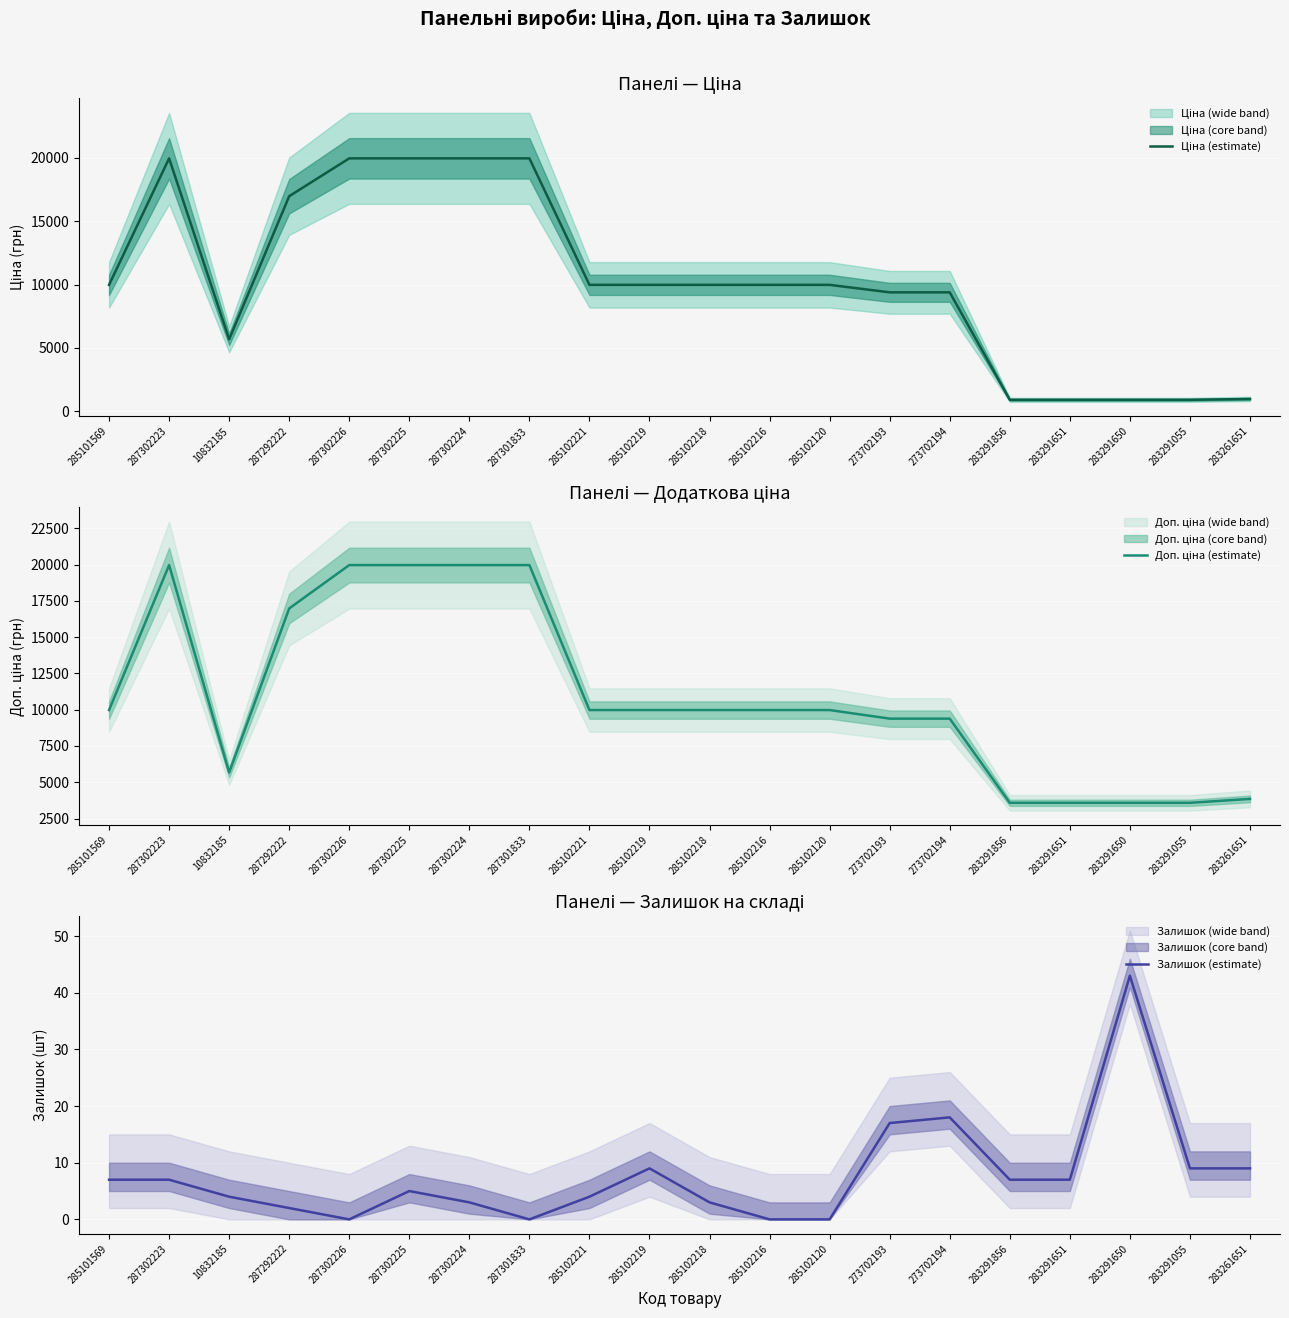

What is the label of the 3rd point from the left?

10832185